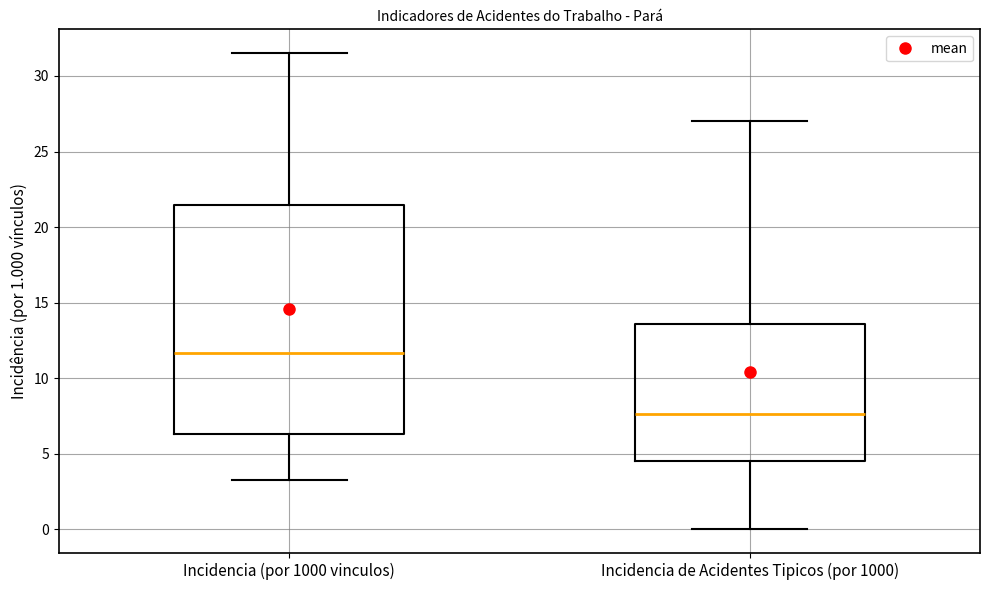

Comparing the boxes themselves (not the whiskers), which one is the tallest?

Incidencia (por 1000 vinculos)